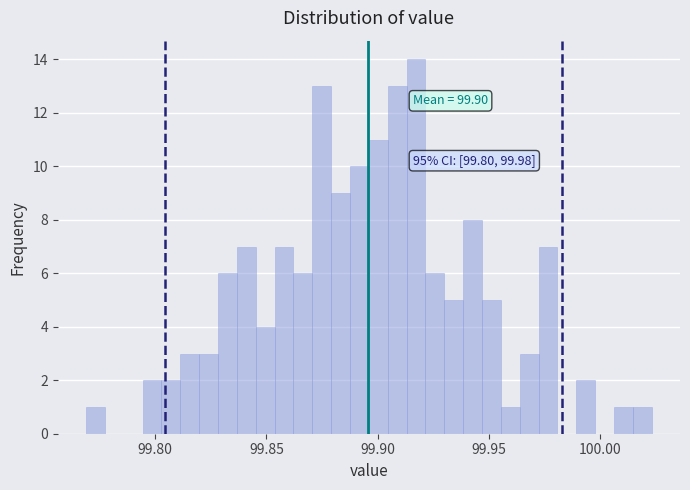

Read against the x-axis, roughly where is the centre of the tallest bar?

99.915